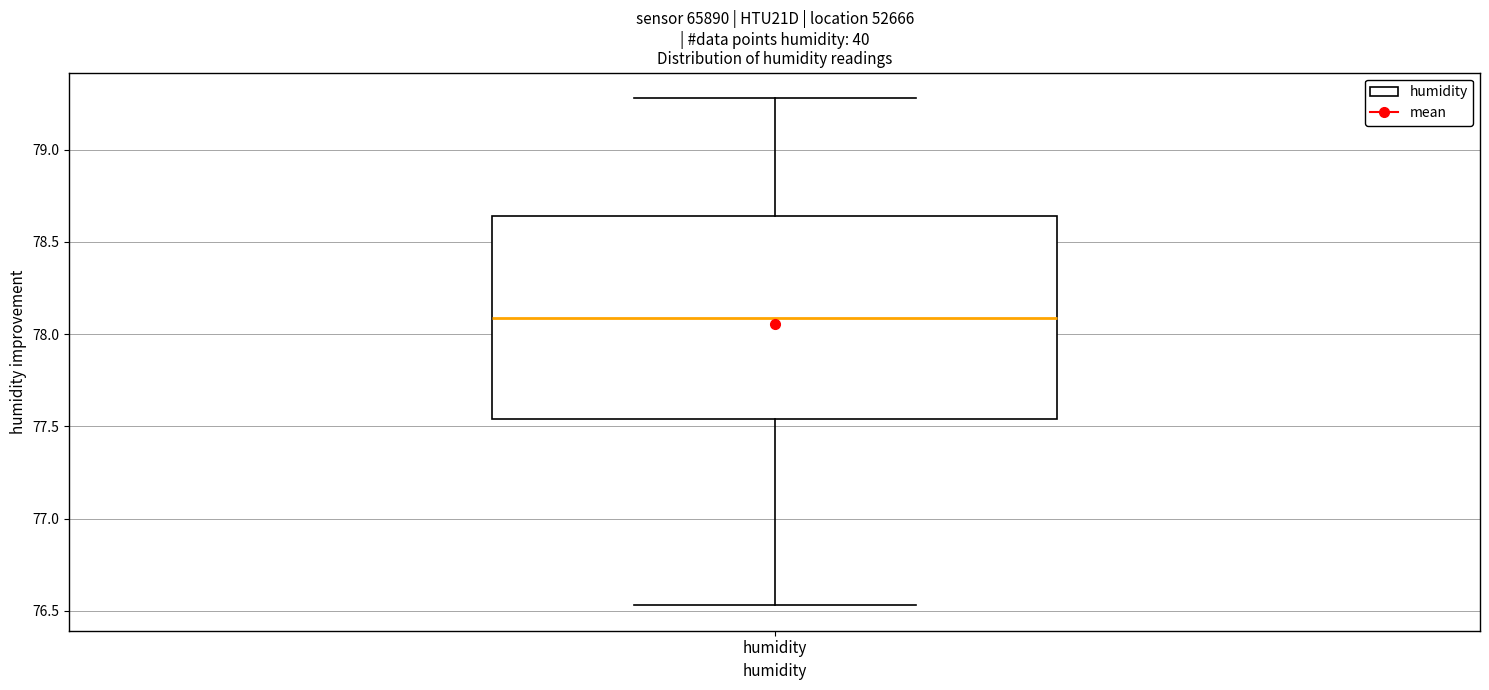

Transcribe this box plot: give where the median line is, the range the box spans, and where the two whiskers end, as read against the y-axis. The values are not printed on the chart, so give them approximately, as read against the axis.

median 78.10, box 77.55 to 78.65, whiskers 76.55 to 79.30